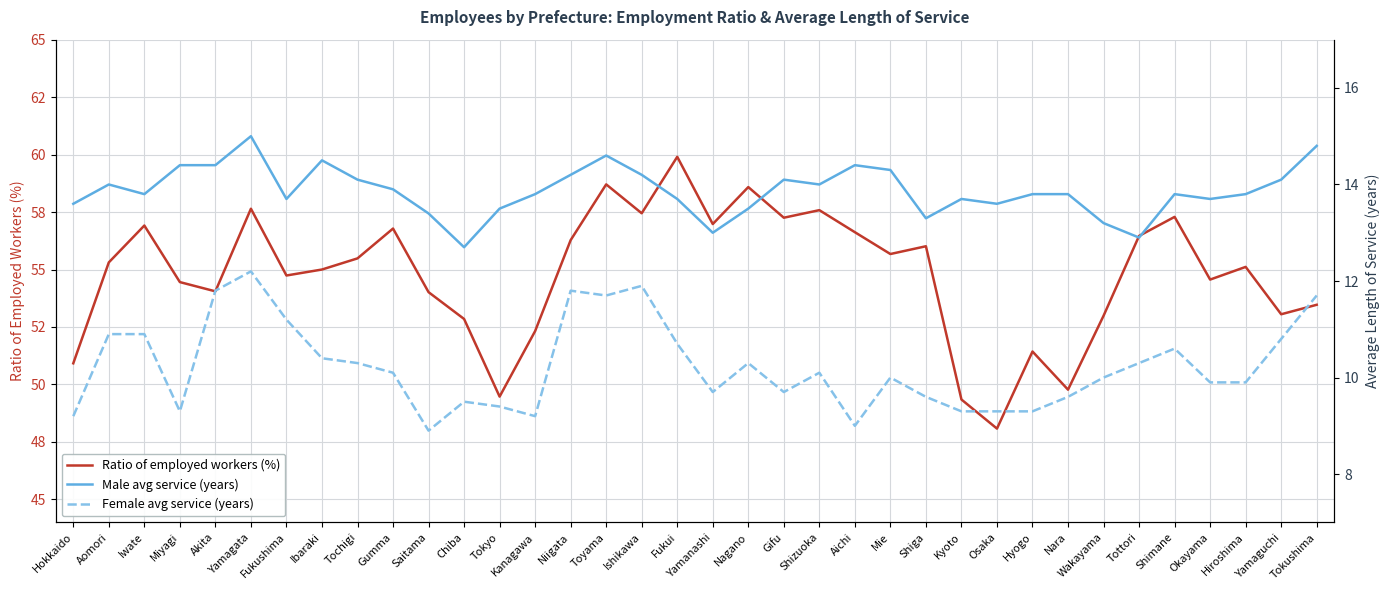

How many interior local valleys does the Male avg service (years) series have?

9